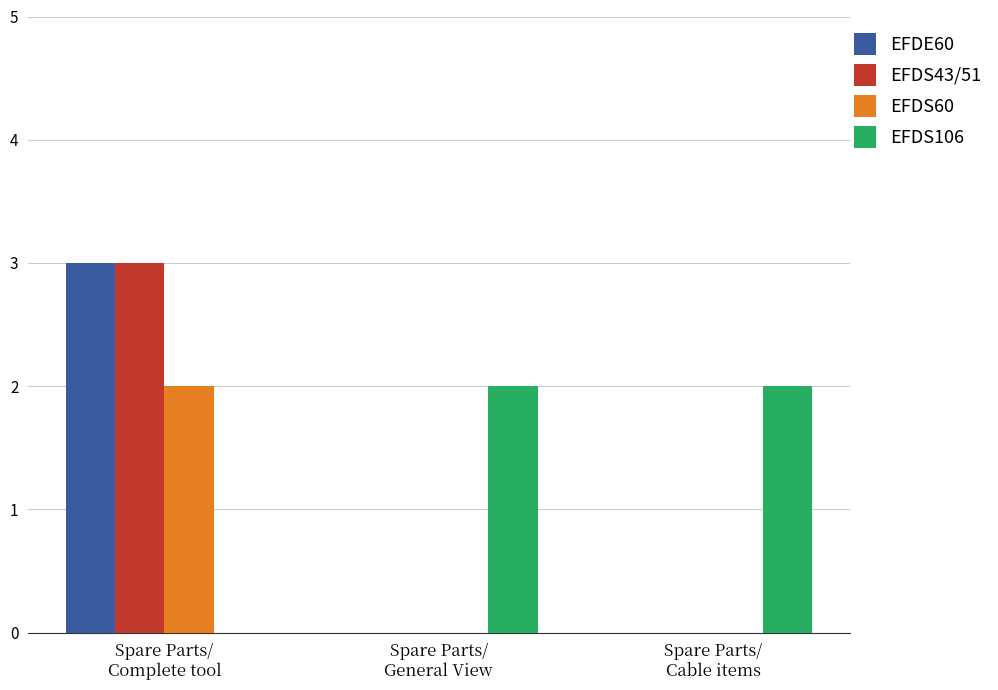

Is it true that EFDS43/51 equals 0 at Spare Parts/
Cable items?

True